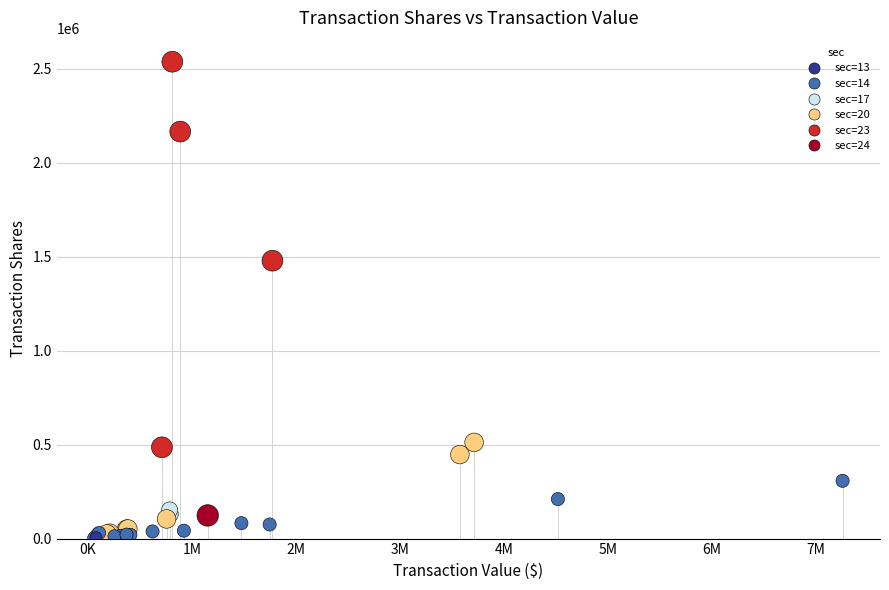

What Y value in the scatter plot is closest to 1269950?

1478527